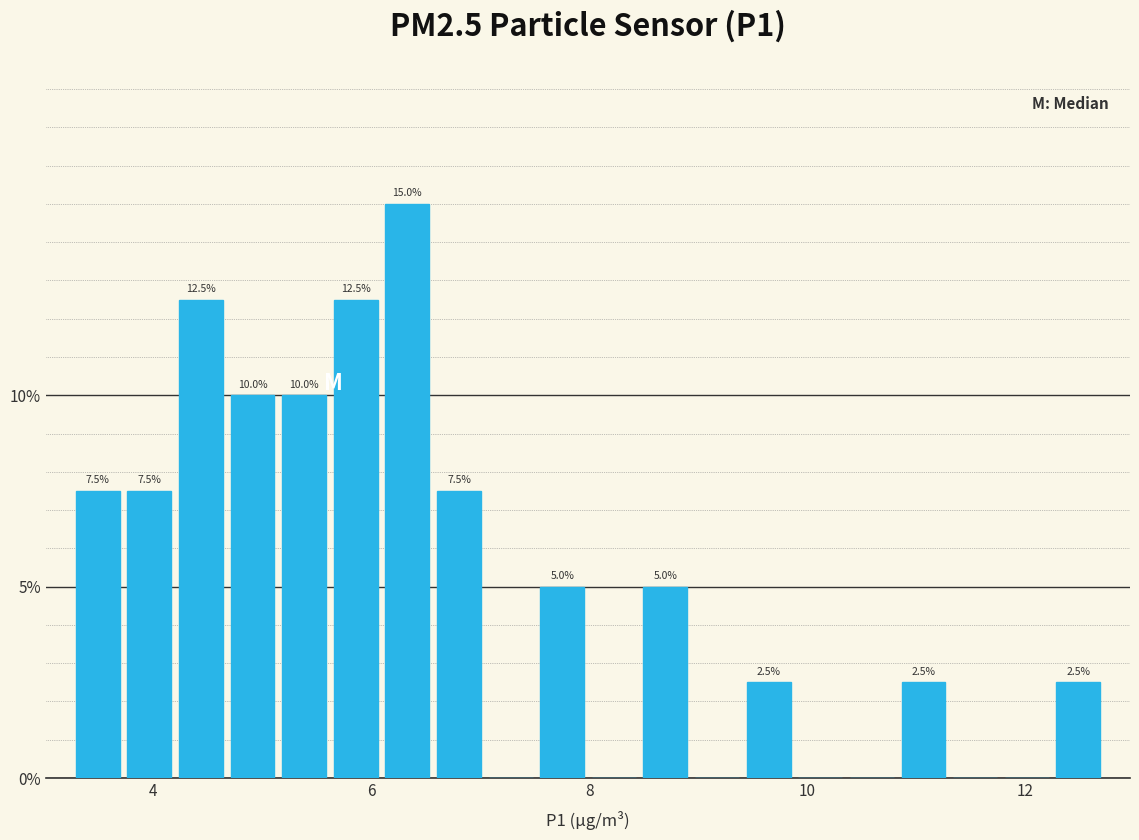

Read against the x-axis, roughly where is the centre of the tallest bar?

6.4